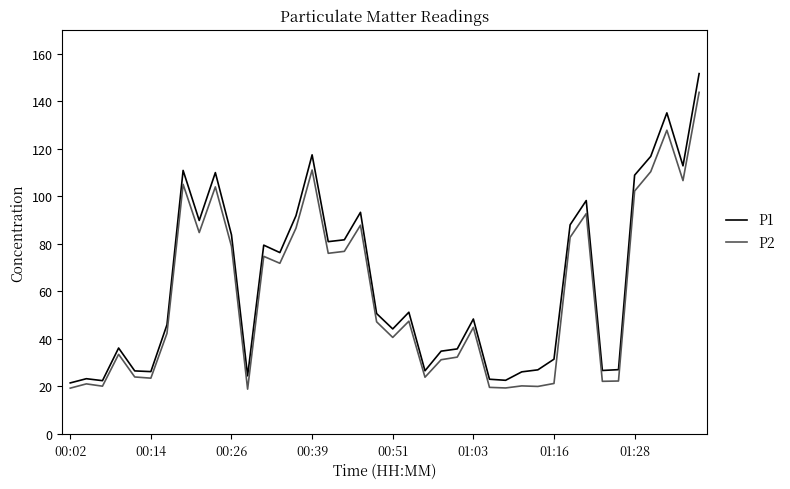

List the series in order of their peak value, highest first.

P1, P2